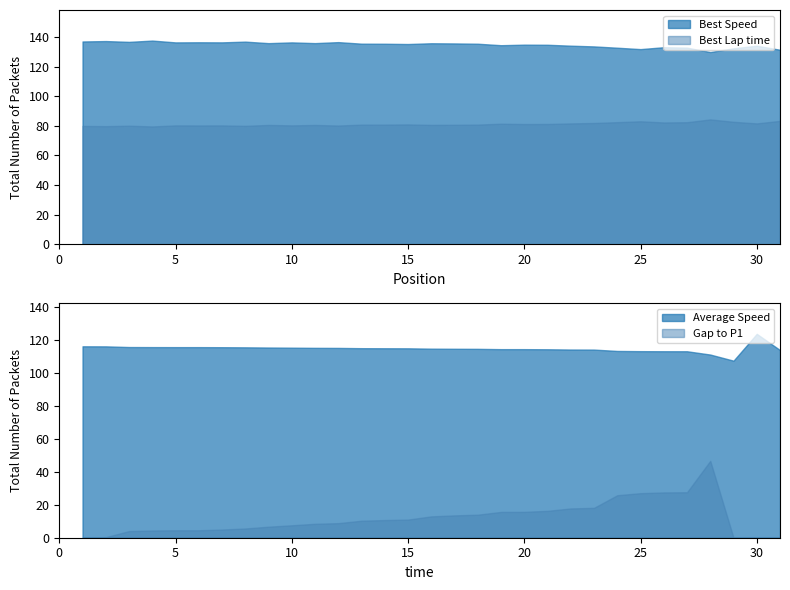

How many values in the Average Speed series exceed 114?

24